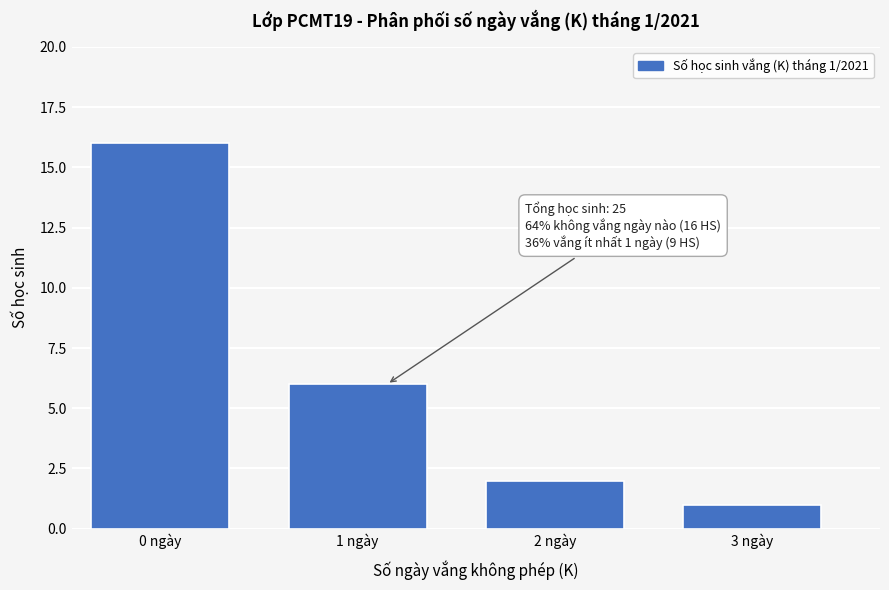

Reading left to right, what are all the values shown in this chart?

16	6	2	1